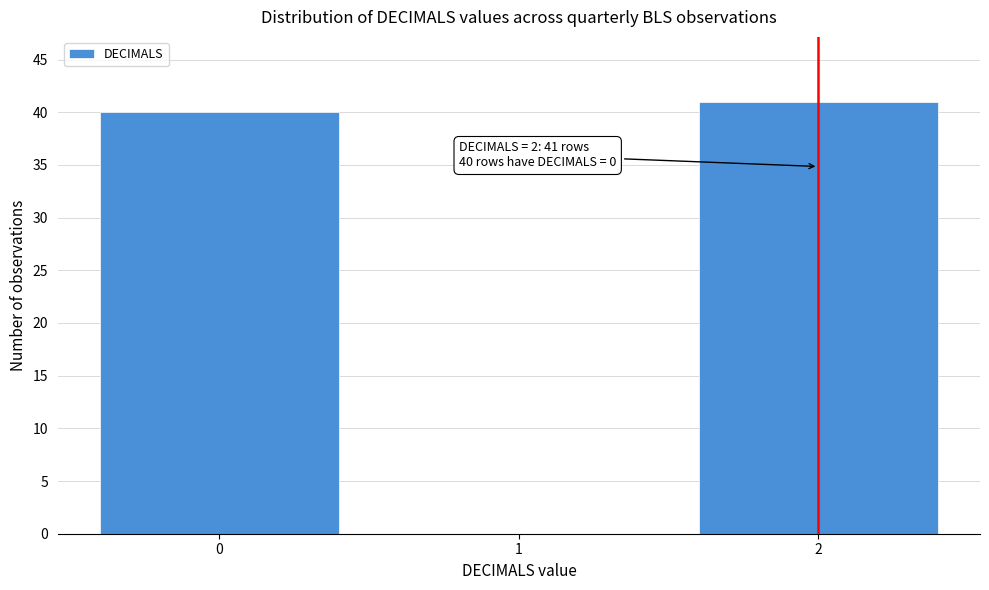

Reading right to left, list all the values displayed in this chart.

2=41	1=0	0=40